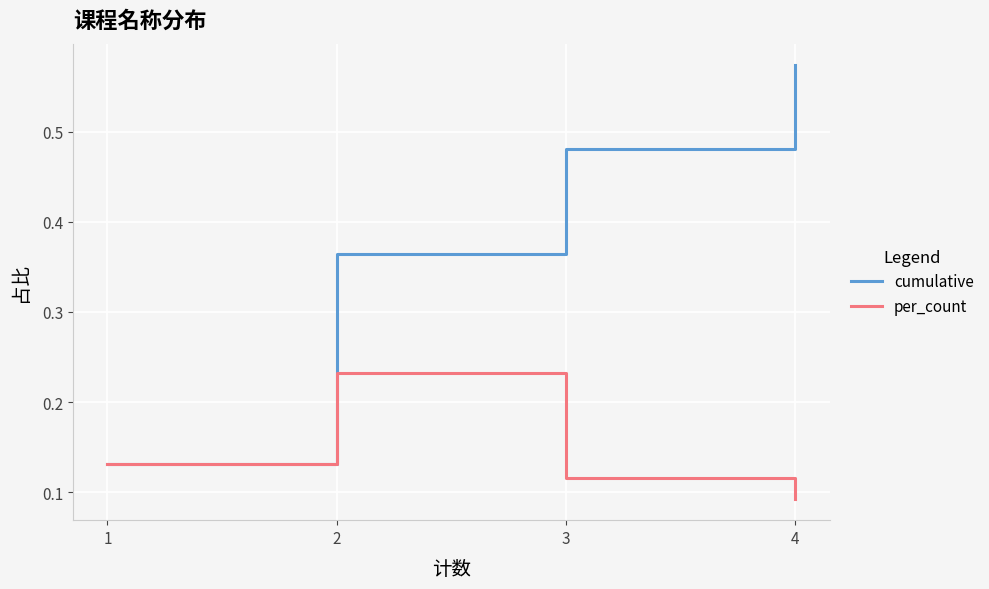

Which series has the largest range (max minus min)?

cumulative